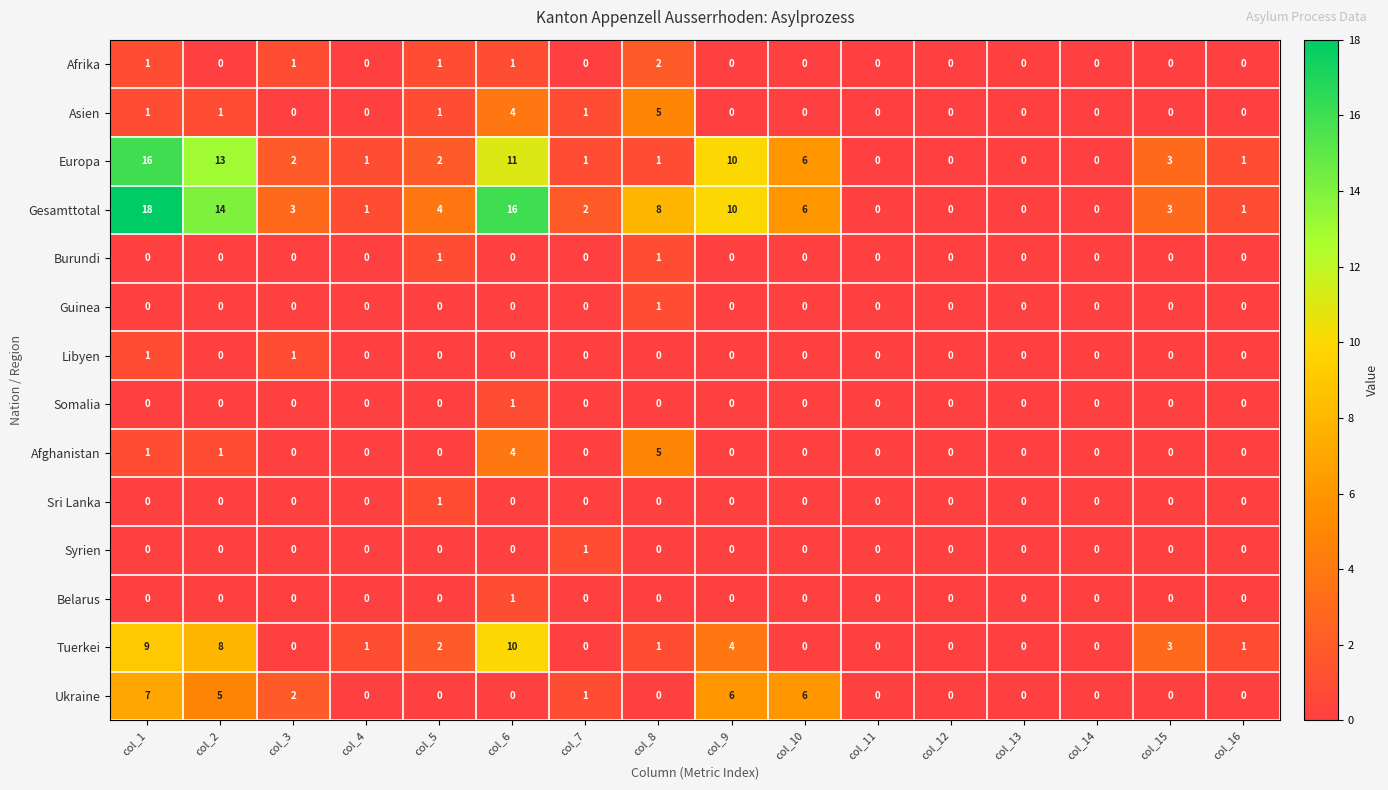

Which category has the highest value in the Asien series?

col_8